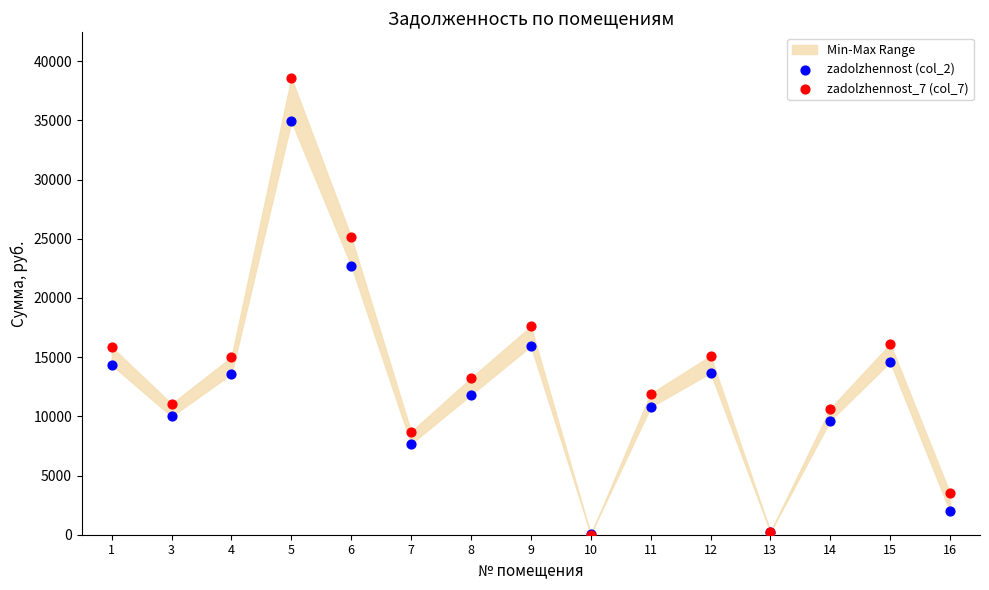

Across all series, what Y value is closest to 19288?

17605.5